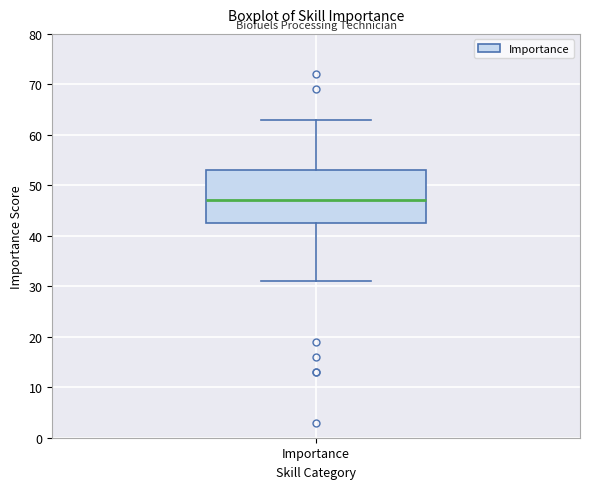

Transcribe this box plot: give where the median line is, the range the box spans, and where the two whiskers end, as read against the y-axis. The values are not printed on the chart, so give them approximately, as read against the axis.

median 47, box 43 to 53, whiskers 31 to 63